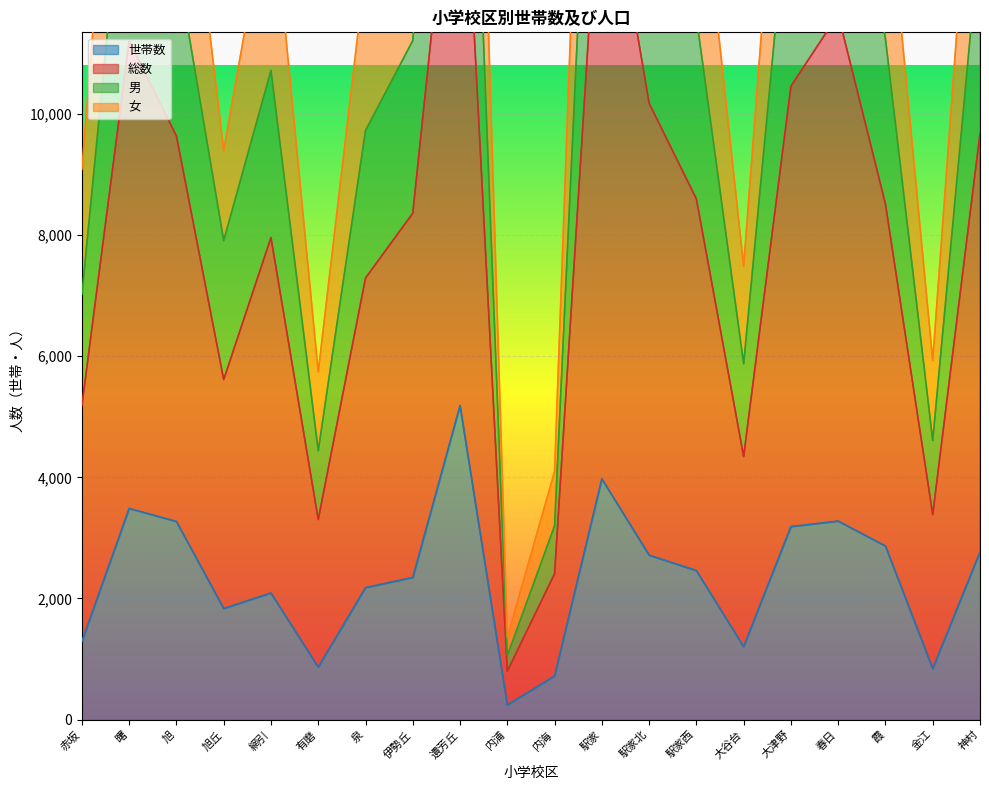

What is the spread (max minus min) of values at 大津野?

14538